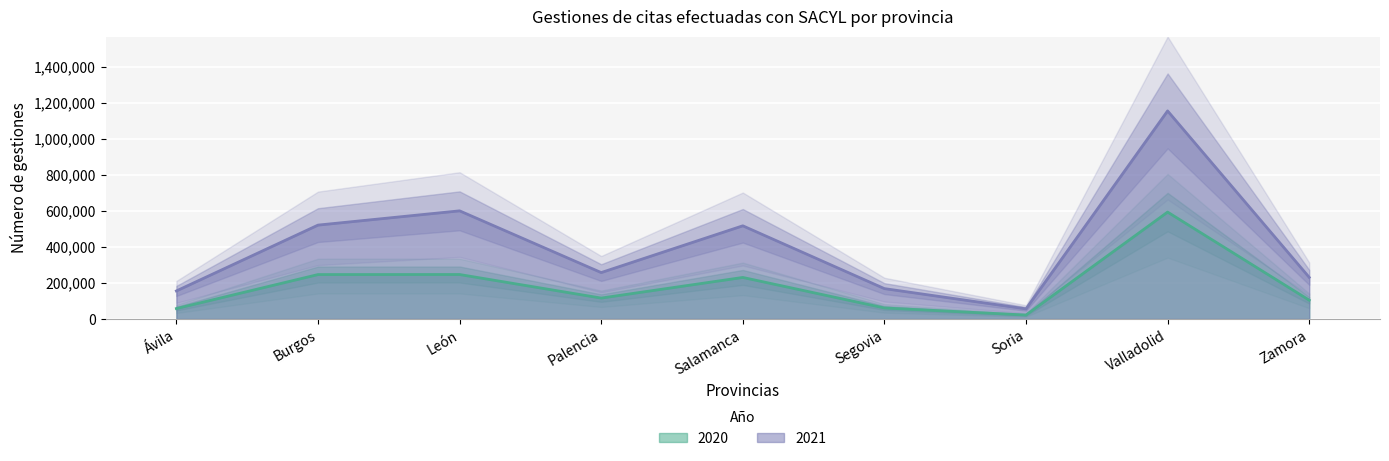

How many categories are shown in the chart?

9